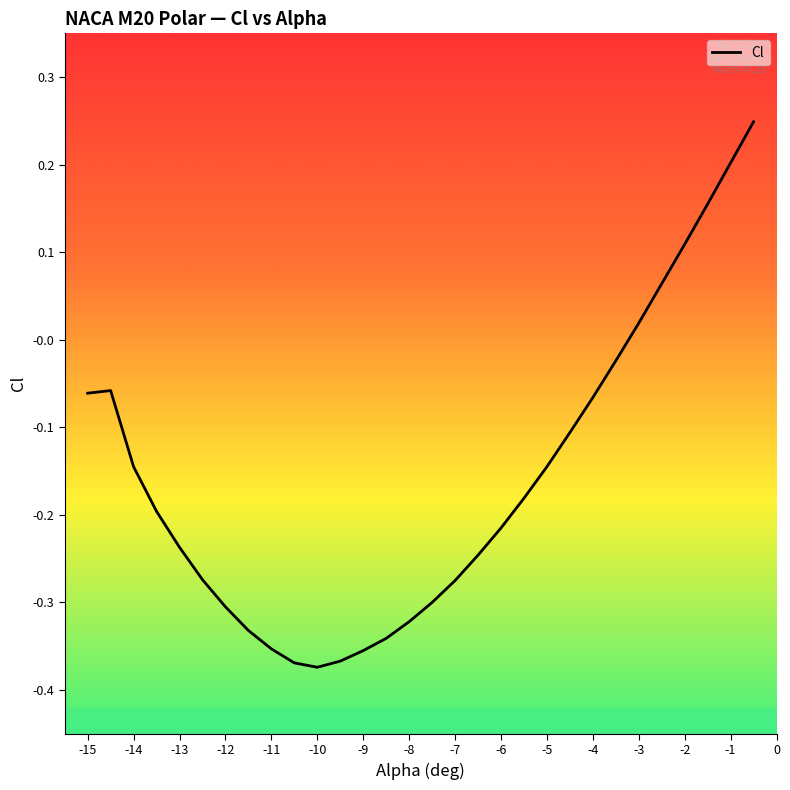

What is the greatest value displayed?

0.2